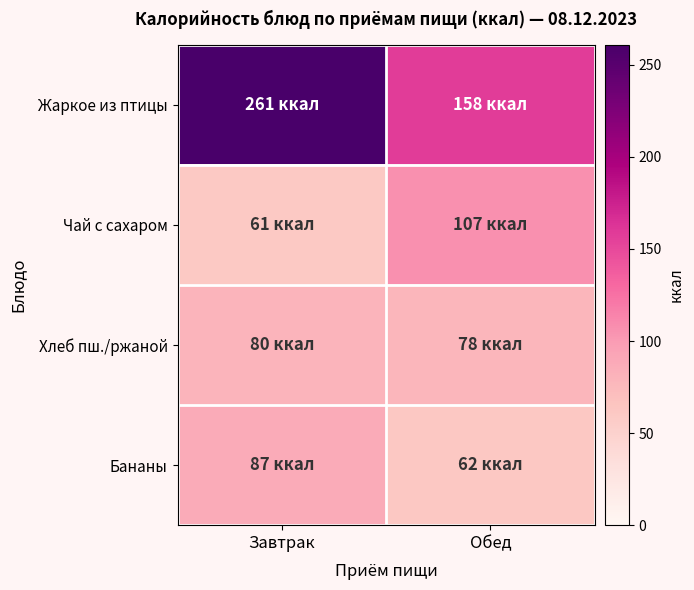

Which series has the largest total across all categories?

Жаркое из птицы